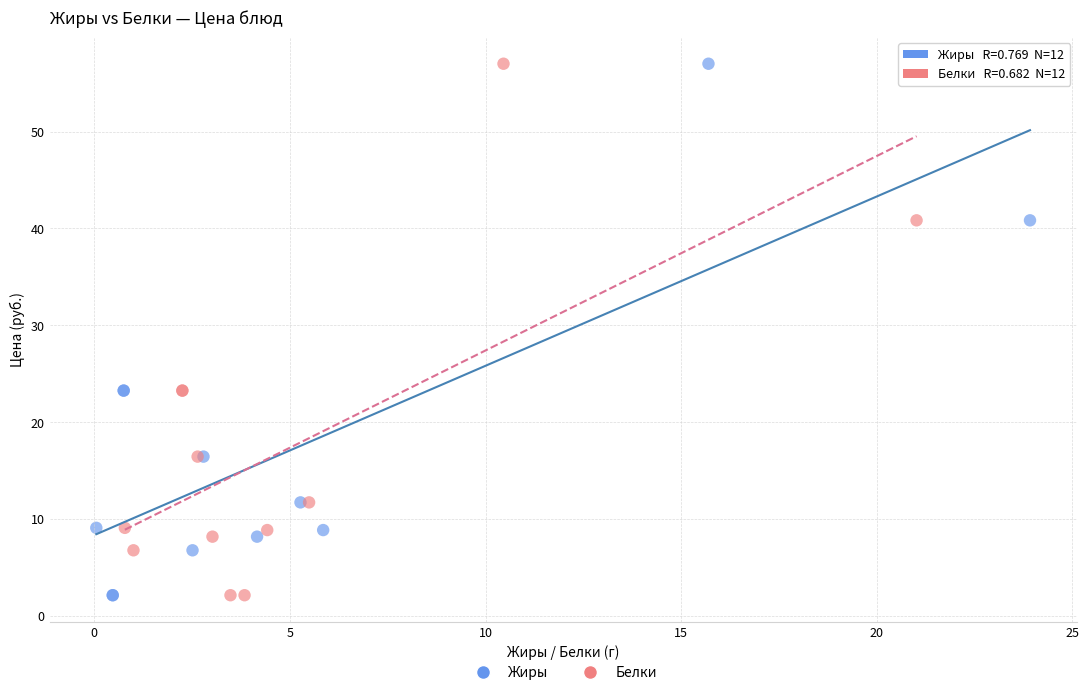

What are all the series names shown in the legend?

Жиры, Белки